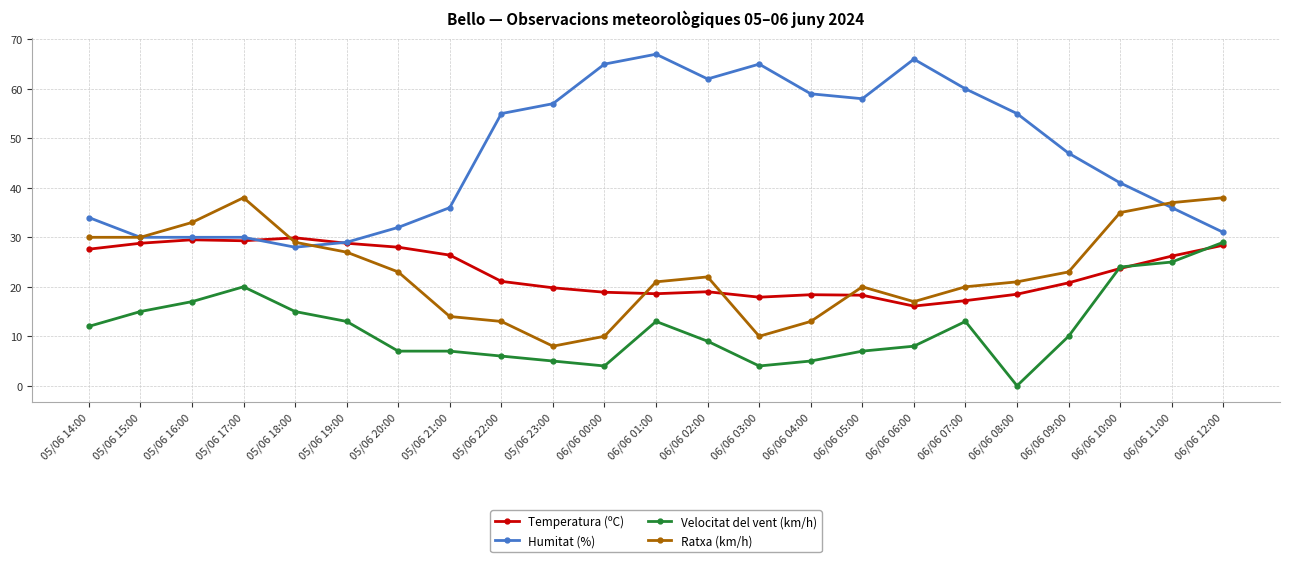

How many interior local peaks does the Ratxa (km/h) series have?

3